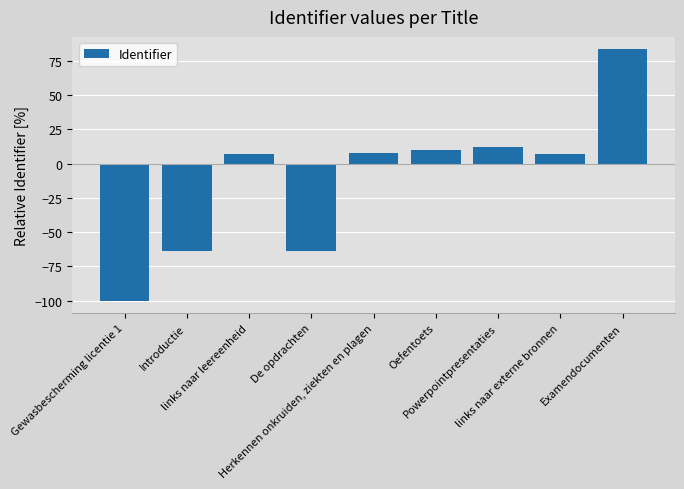

How many values are below 7?

3